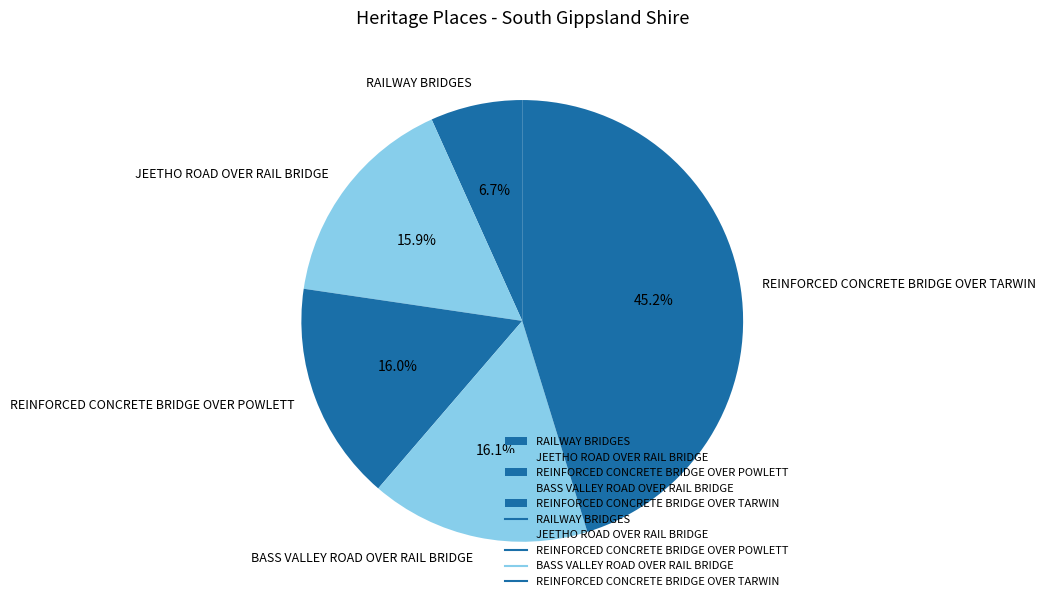

To the nearest percent, what is the difference between the largest and smallest slice percentages?

39%